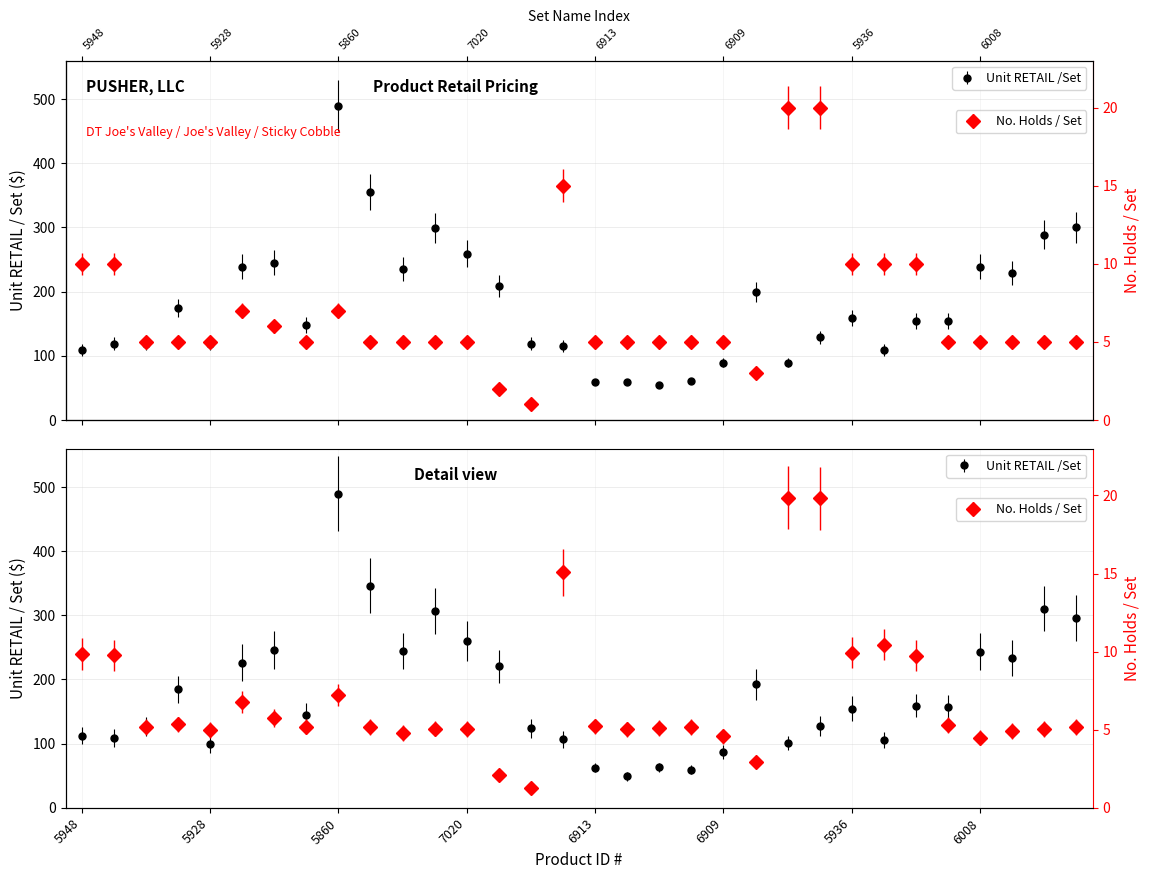

At how many categories does at least one series exceed 396?

1